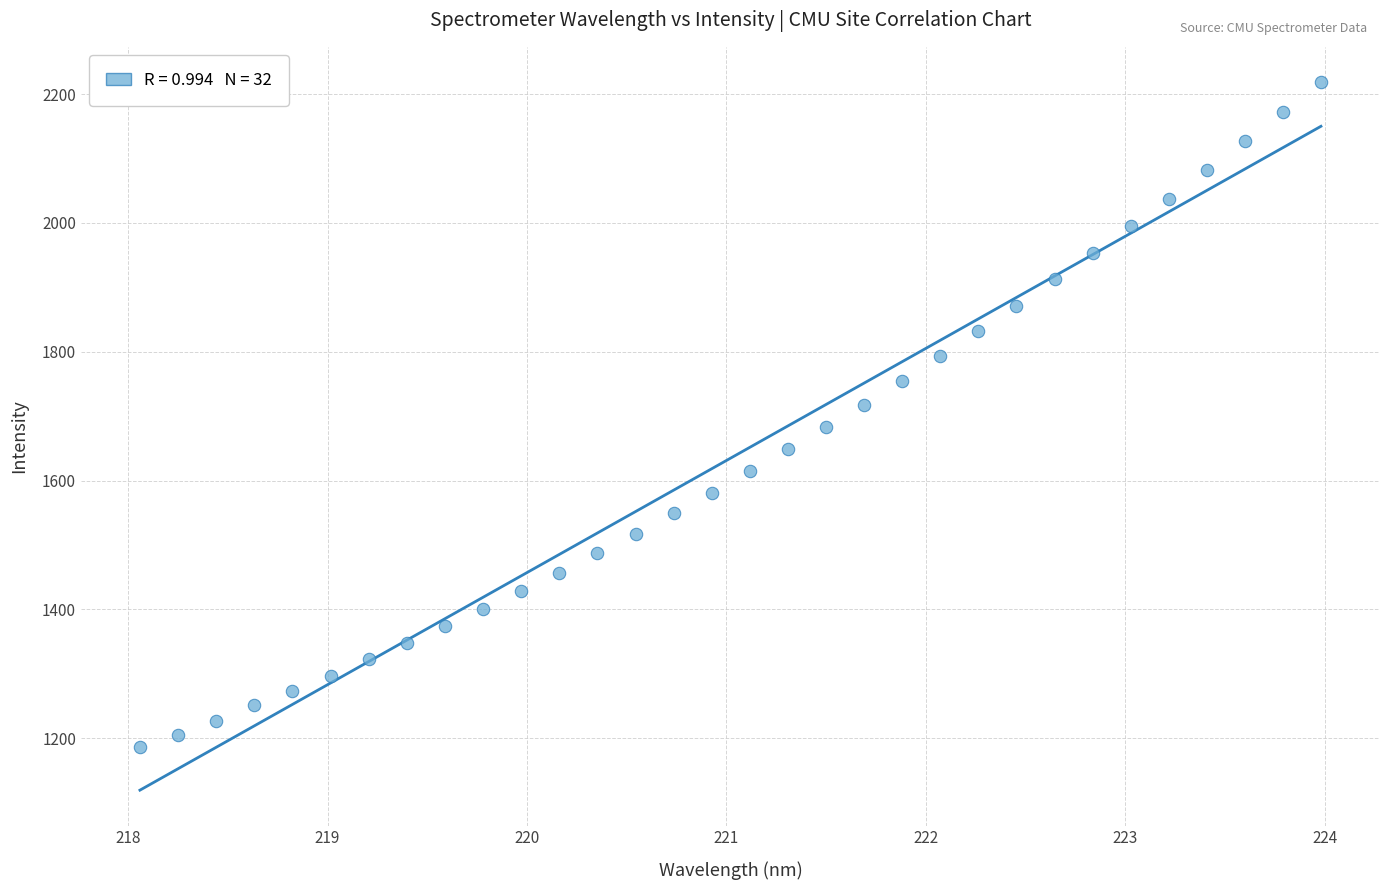

What is the range of X values (max minus min)?

5.9